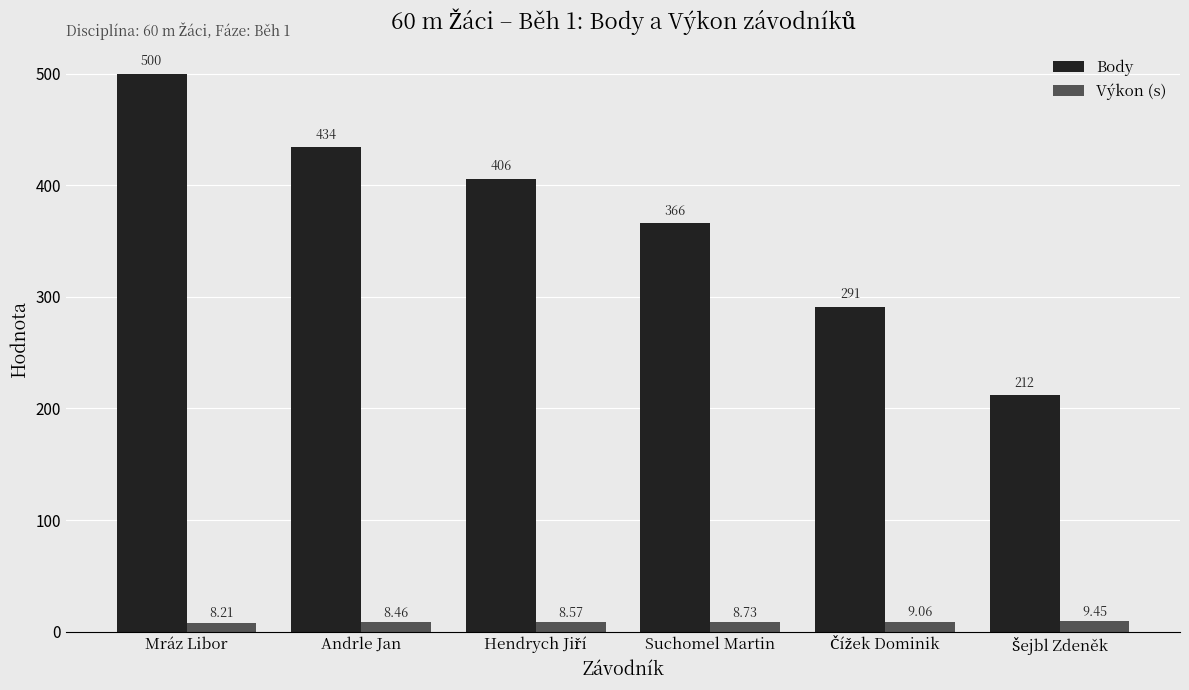

What is the average value of the Body series?

368.2